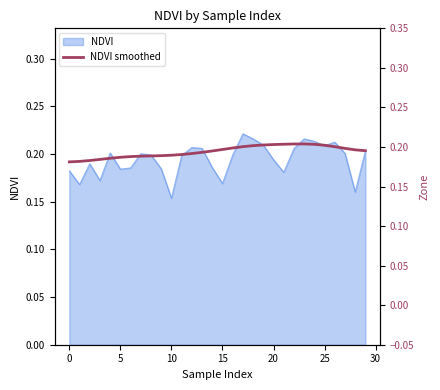

Reading left to right, what are all the values shown in this chart?

0.2	0.2	0.2	0.2	0.2	0.2	0.2	0.2	0.2	0.2	0.2	0.2	0.2	0.2	0.2	0.2	0.2	0.2	0.2	0.2	0.2	0.2	0.2	0.2	0.2	0.2	0.2	0.2	0.2	0.2